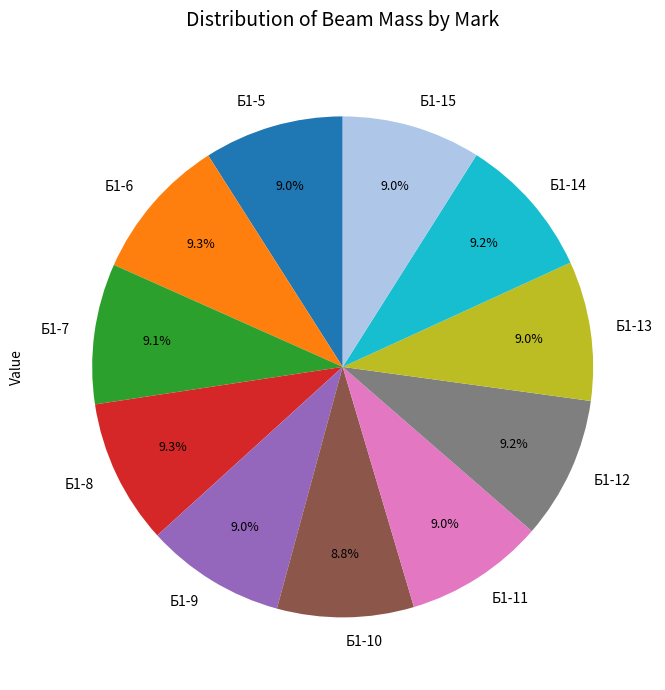

How many slices are in this pie chart?

11